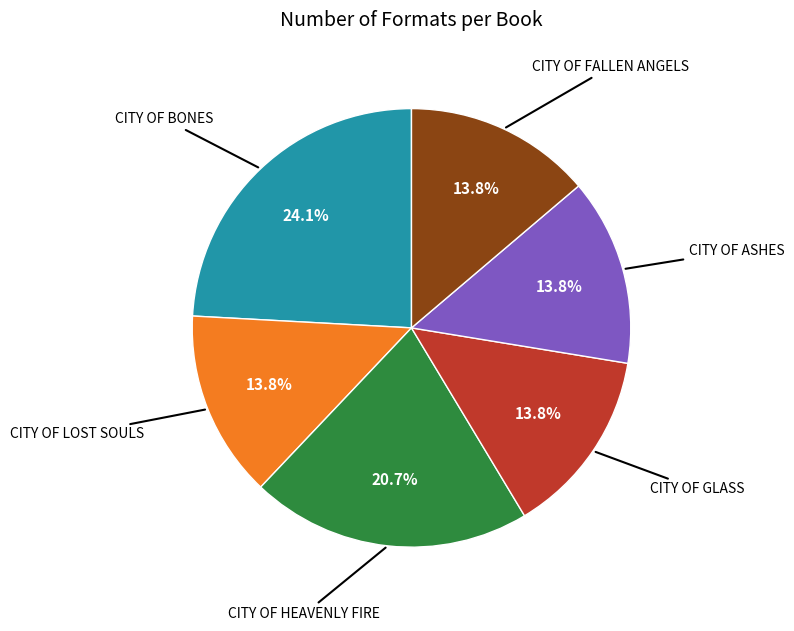

Does any single category account for the majority?

No